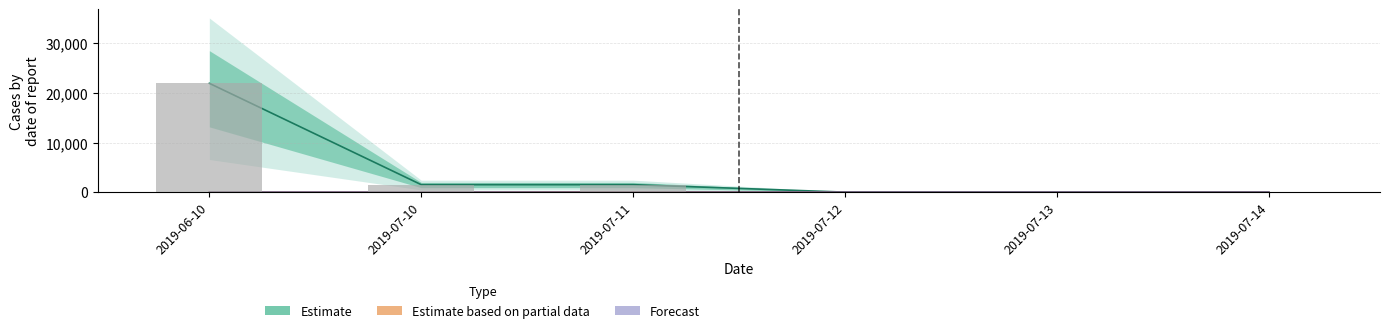

Which has a higher value, 2019-07-12 or 2019-07-14?

2019-07-12